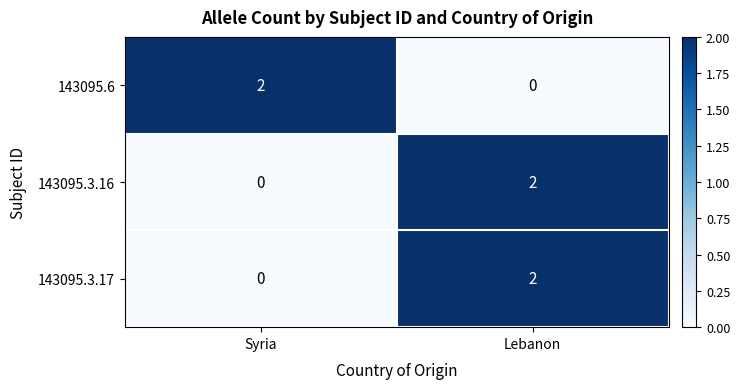

Is it true that 143095.3.17 equals 2 at Lebanon?

True